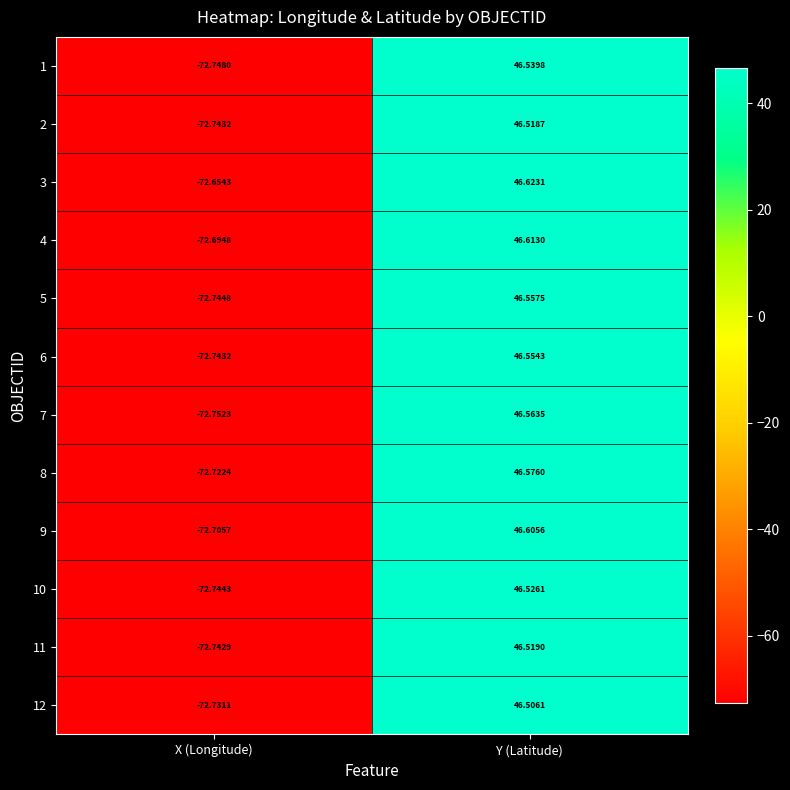

At which label does 9 reach its peak?

Y (Latitude)